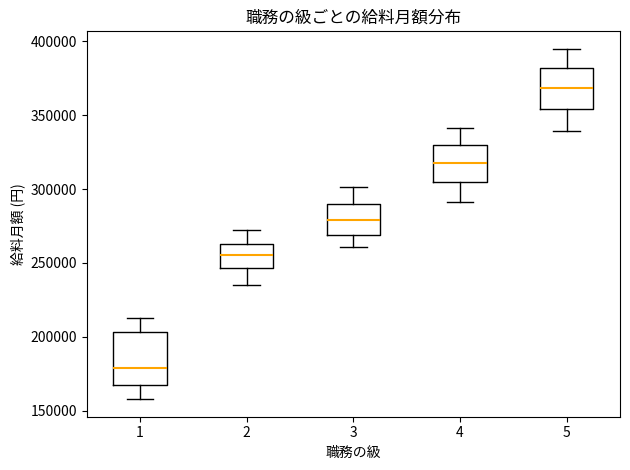

Reading left to right, transcribe this box plot: for each box, give where its median line is, the range the box spans, and where its two whiskers end, as read against the y-axis. The values are not printed on the chart, so give them approximately, as read against the axis.

1: median 180000, box 170000 to 205000, whiskers 160000 to 215000
2: median 255000, box 245000 to 265000, whiskers 235000 to 270000
3: median 280000, box 270000 to 290000, whiskers 260000 to 300000
4: median 320000, box 305000 to 330000, whiskers 290000 to 340000
5: median 370000, box 355000 to 380000, whiskers 340000 to 395000